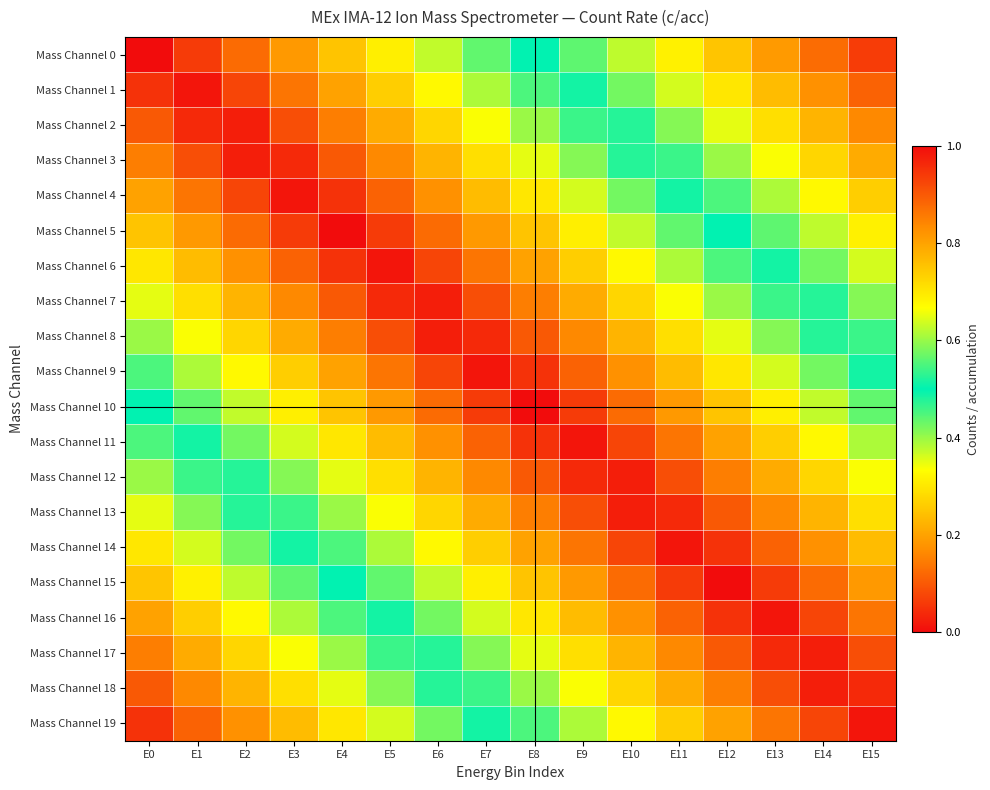

List the series in order of their peak value, lowest first.

Mass Channel 2, Mass Channel 3, Mass Channel 7, Mass Channel 8, Mass Channel 12, Mass Channel 13, Mass Channel 17, Mass Channel 18, Mass Channel 1, Mass Channel 4, Mass Channel 6, Mass Channel 9, Mass Channel 11, Mass Channel 14, Mass Channel 16, Mass Channel 19, Mass Channel 0, Mass Channel 5, Mass Channel 10, Mass Channel 15